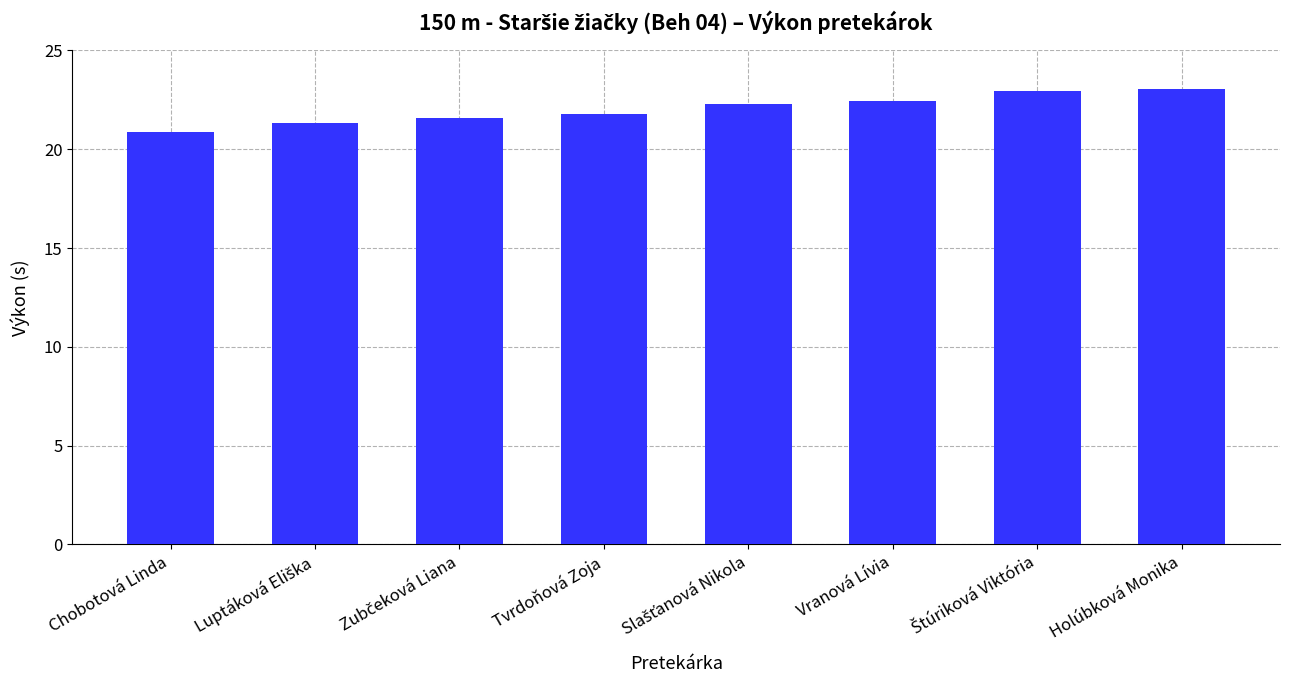

What is the value of the 4th bar from the left?

21.8